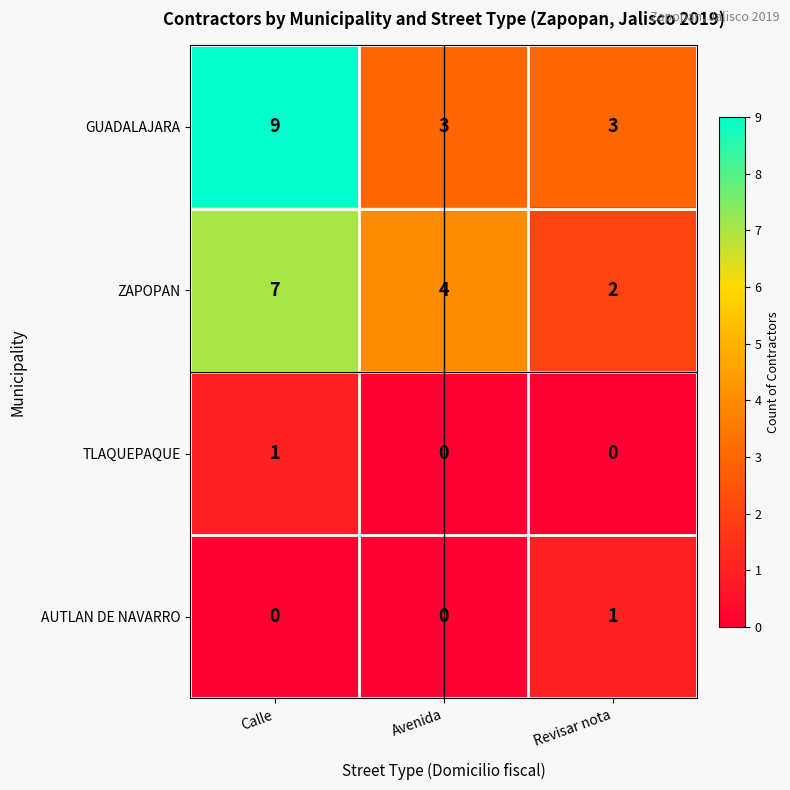

What is the spread (max minus min) of values at Calle?

9